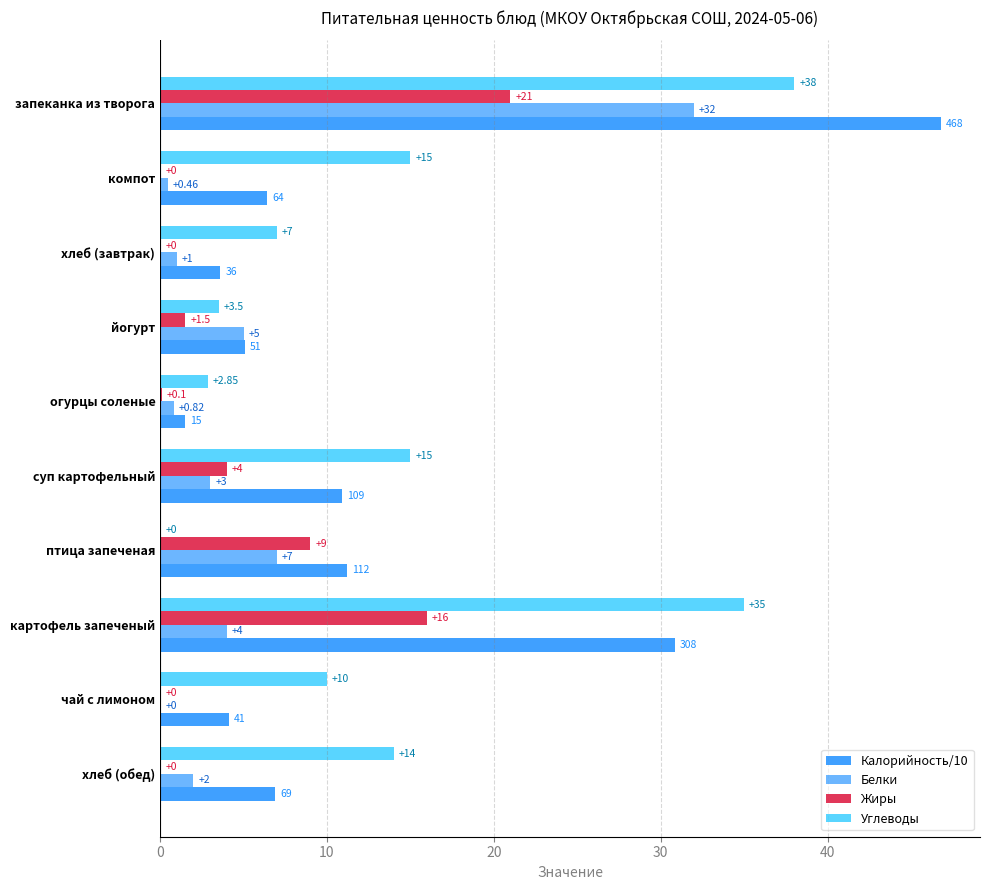

How many positive values does the Белки series have?

9